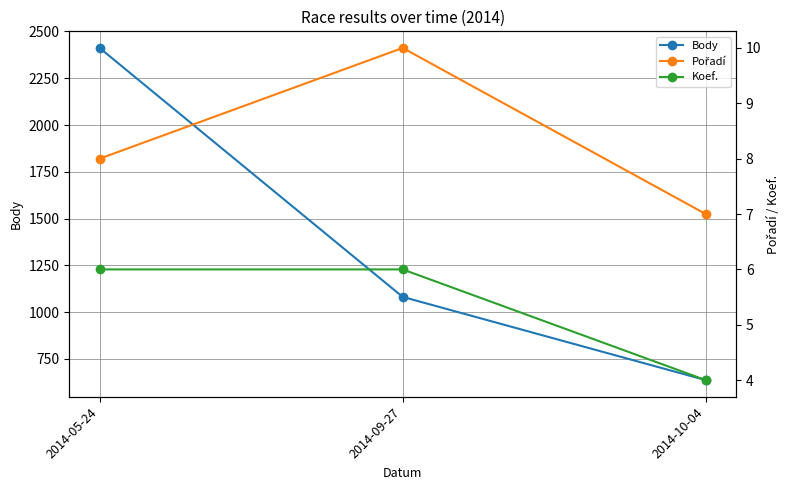

Is it true that Pořadí equals 8 at 2014-05-24?

True